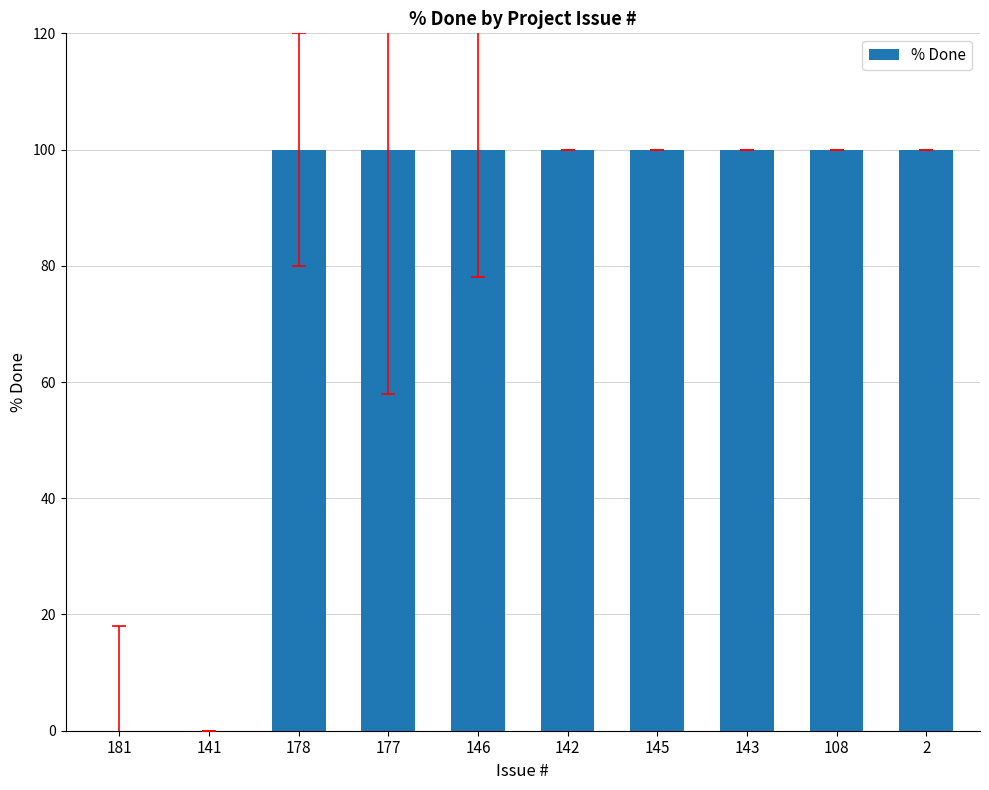

Does the chart contain any negative values?

No